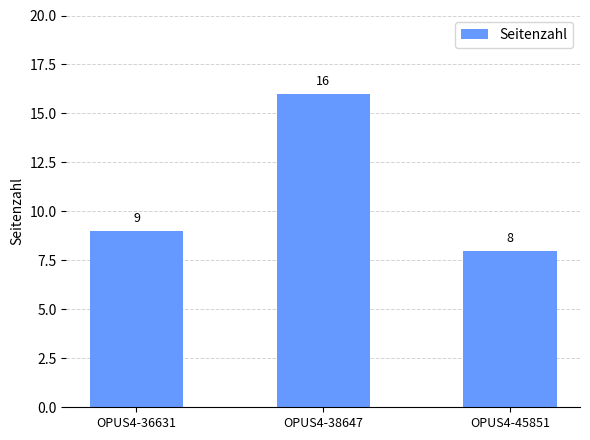

Which category has the lowest value across all series?

OPUS4-45851